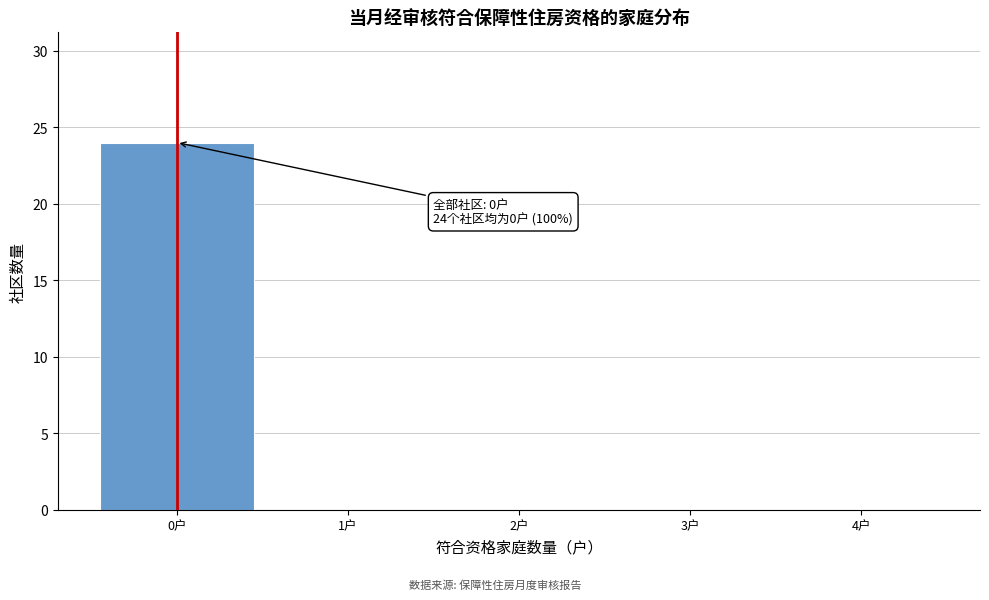

Reading right to left, transcribe all the data shown in this chart.

4户=0	3户=0	2户=0	1户=0	0户=24